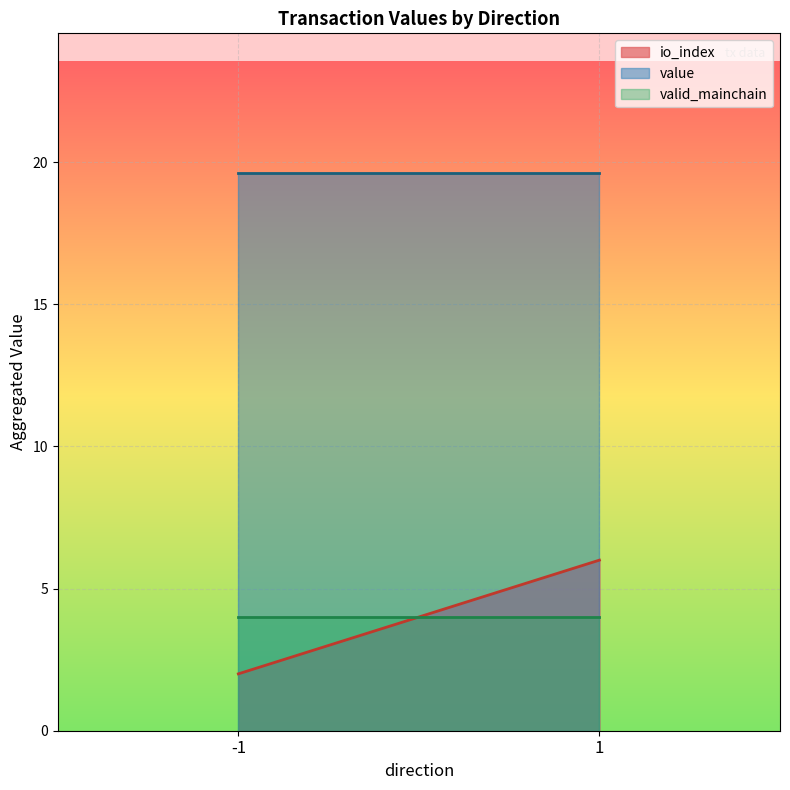

True or false: io_index has a value of 0.7 at 1.

False